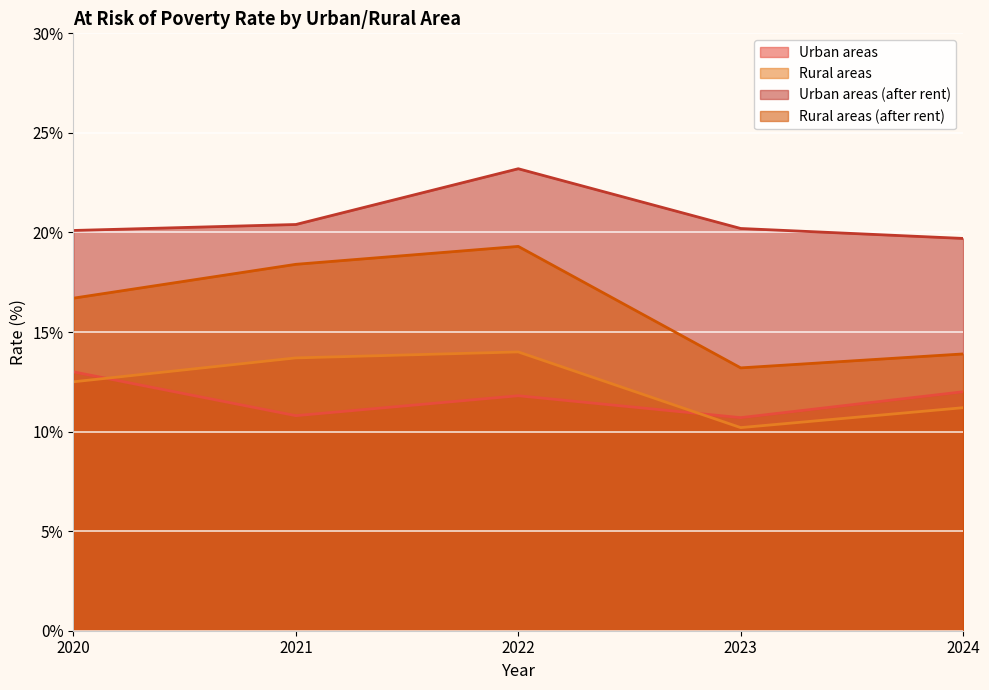

Does the chart display data point markers on the line(s)?

No